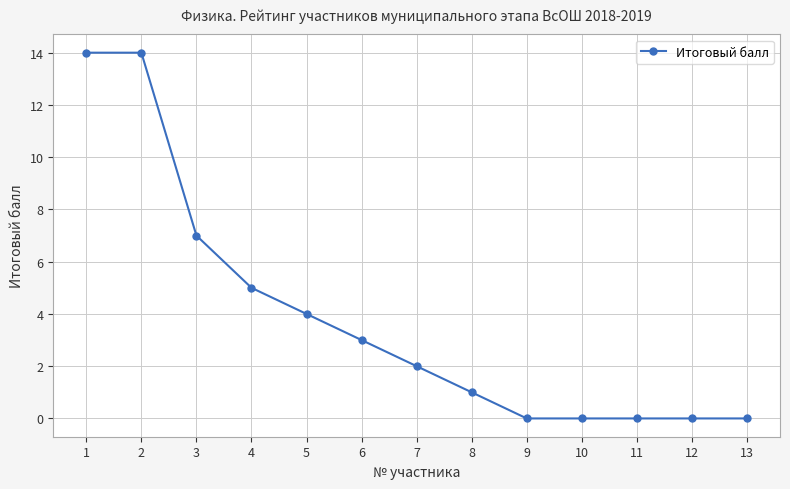

Reading left to right, list all the values displayed in this chart.

1=14	2=14	3=7	4=5	5=4	6=3	7=2	8=1	9=0	10=0	11=0	12=0	13=0